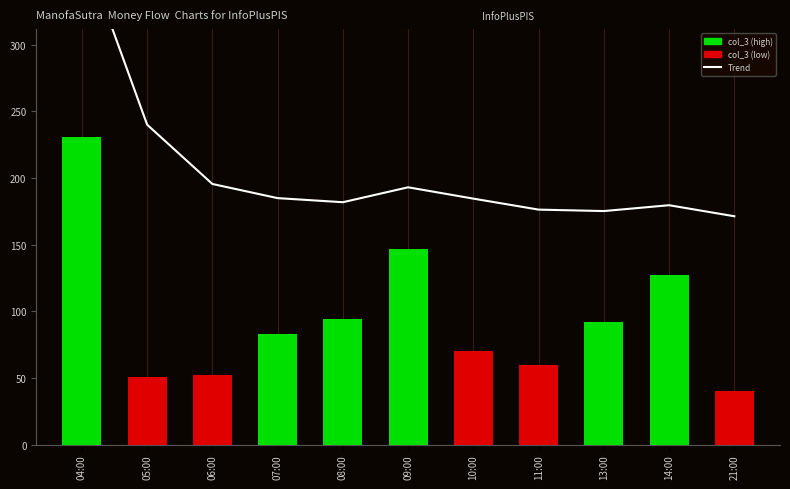

Reading left to right, extract all data points from this chart.

Trend: 375.1	240.1	195.6	184.9	181.9	193.1	184.6	176.3	175.2	179.6	171.3
col_3: 231.0	51.0	52.0	83.0	94.0	147.0	70.0	60.0	92.0	127.0	40.0